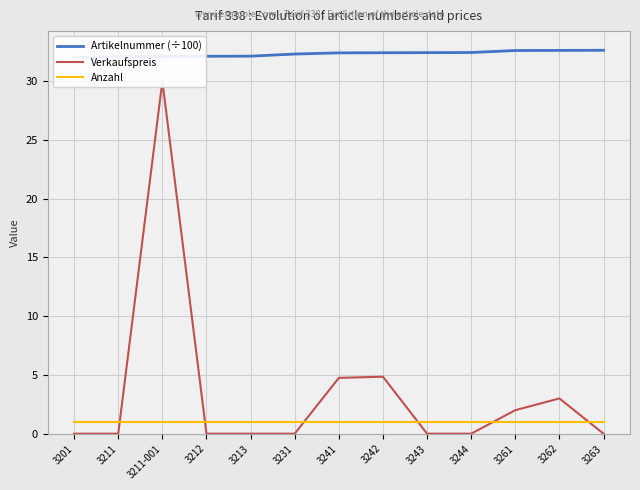

True or false: Artikelnummer (÷100) and Verkaufspreis cross at least once.

False